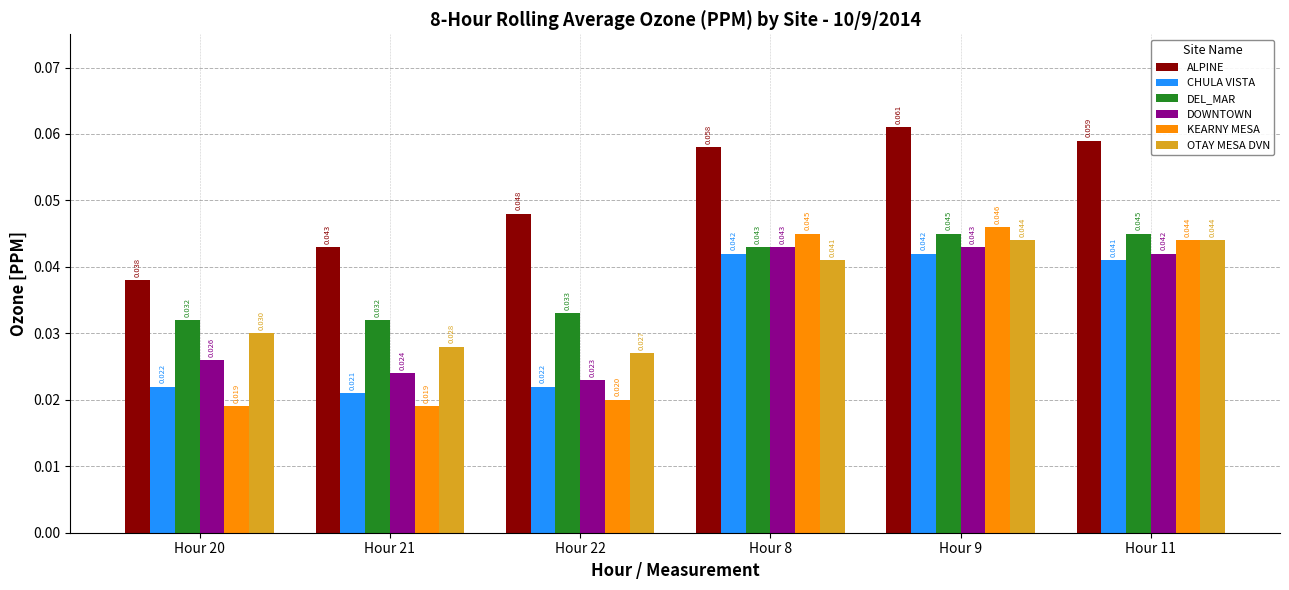

How many bars are there in total?

36